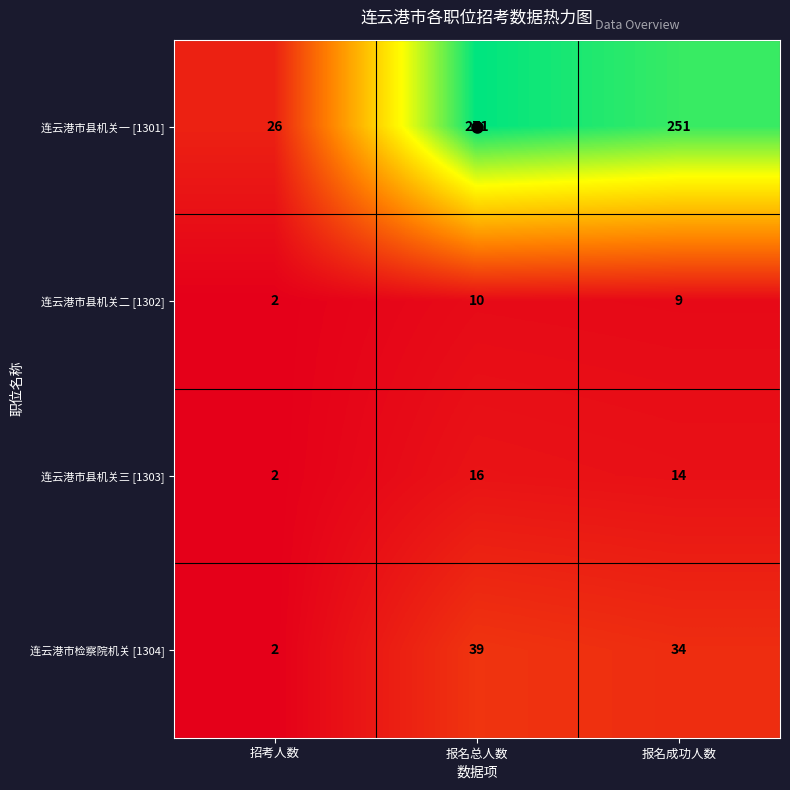

What is the total value across all series at 招考人数?

32